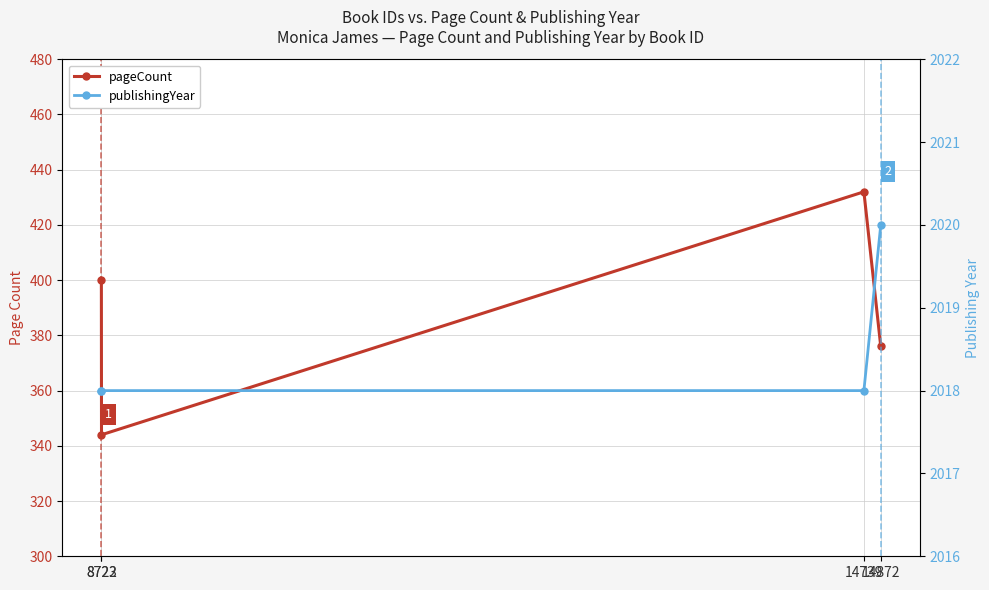

How many data points does each series have?

4